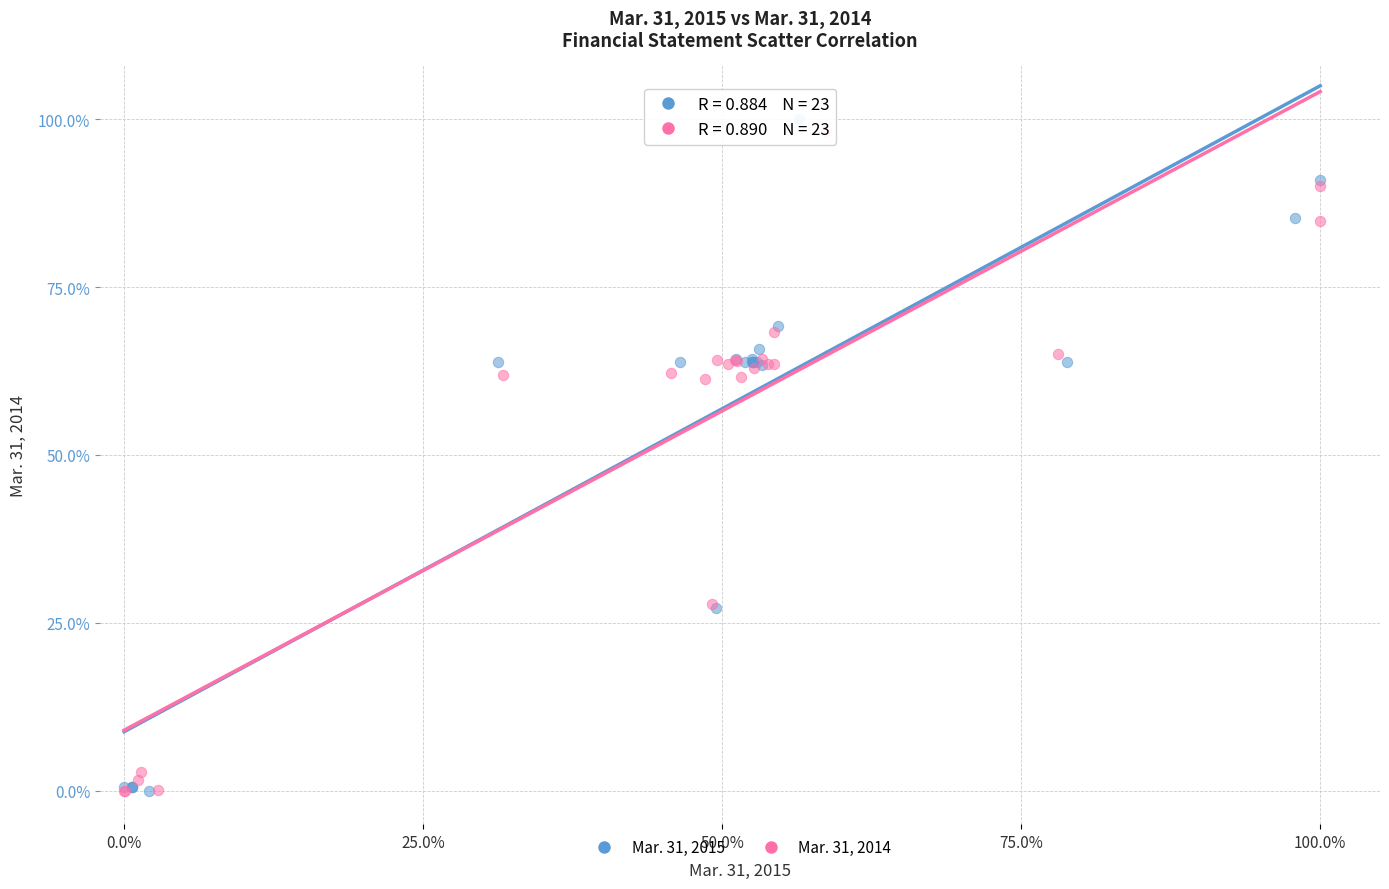

Which series has the widest spread of Y values?

Mar. 31, 2015